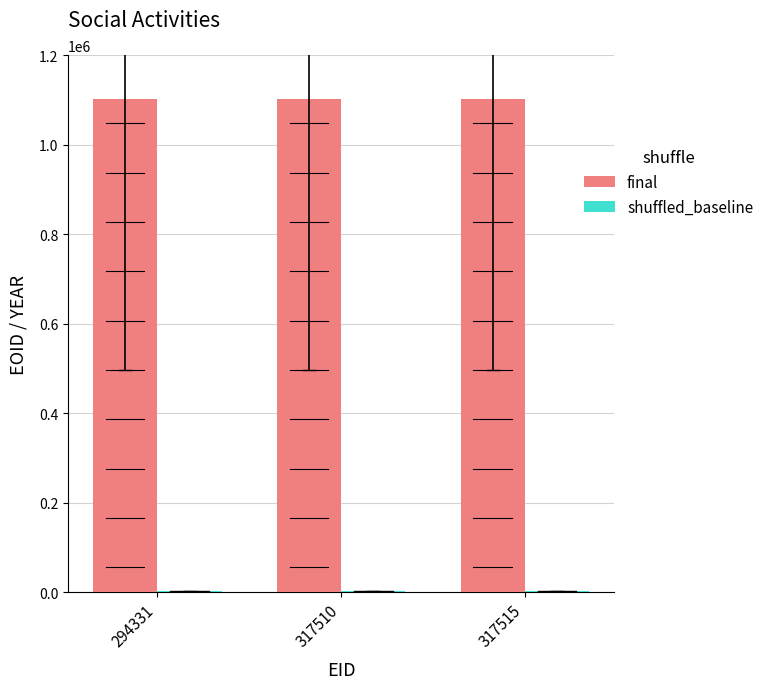

Which series has the largest total across all categories?

final